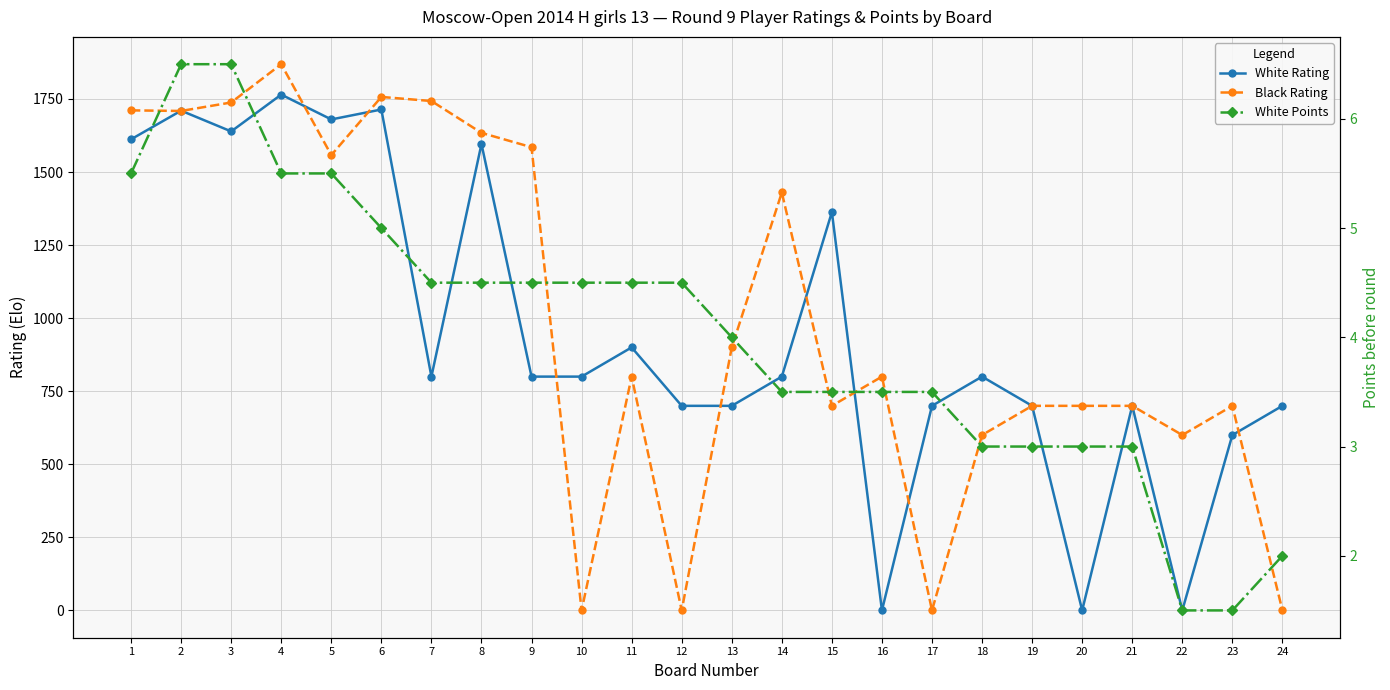

Between 4 and 5, which is larger?

4